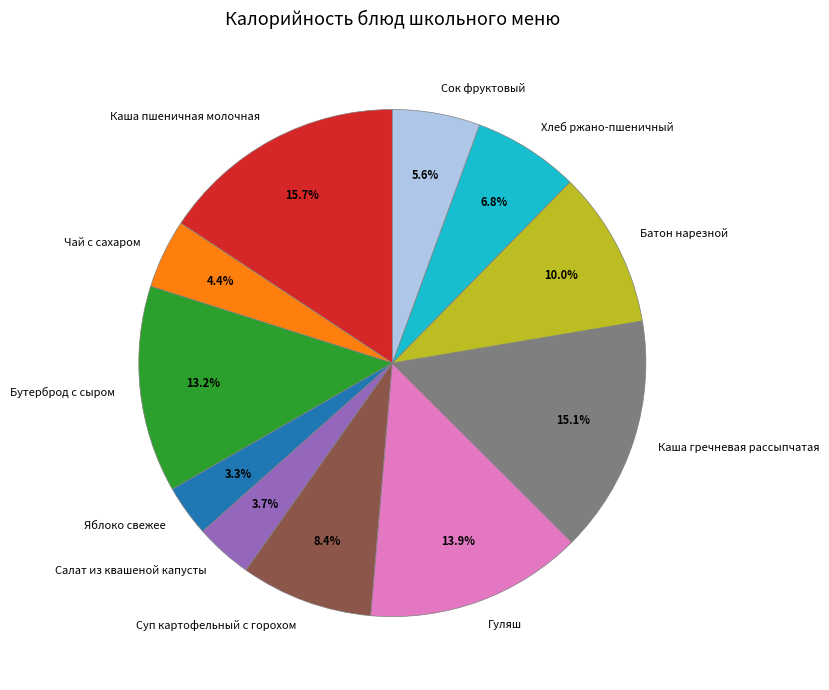

To the nearest percent, what is the difference between the largest and smallest slice percentages?

12%